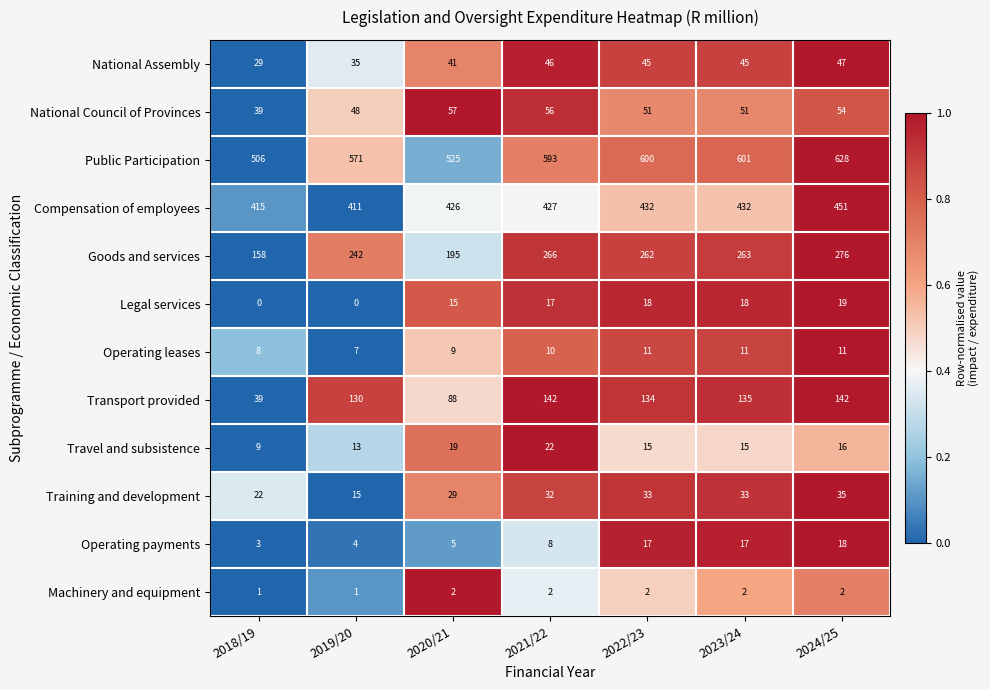

At which label is National Council of Provinces closest to 48?

2019/20